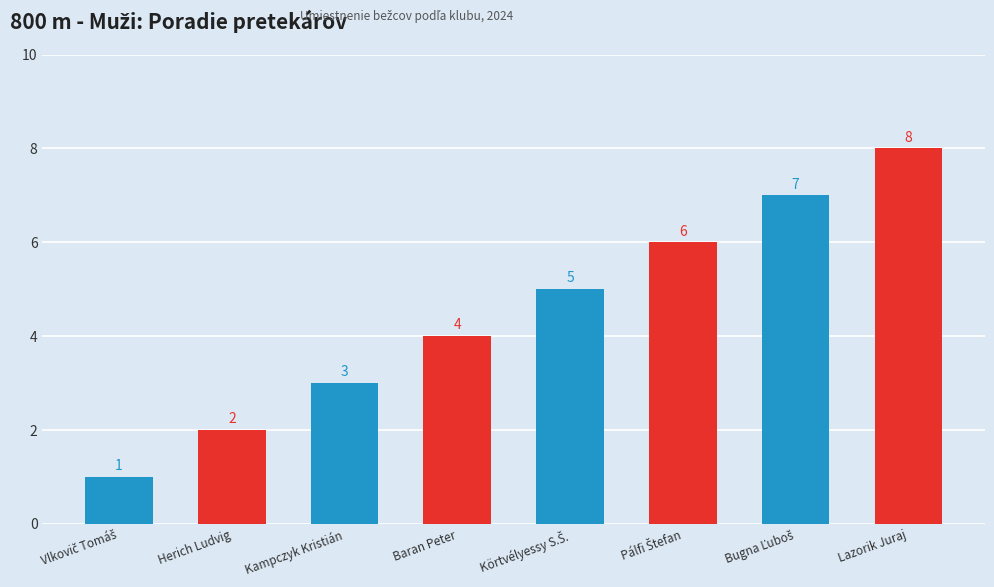

How many values are below 5?

4